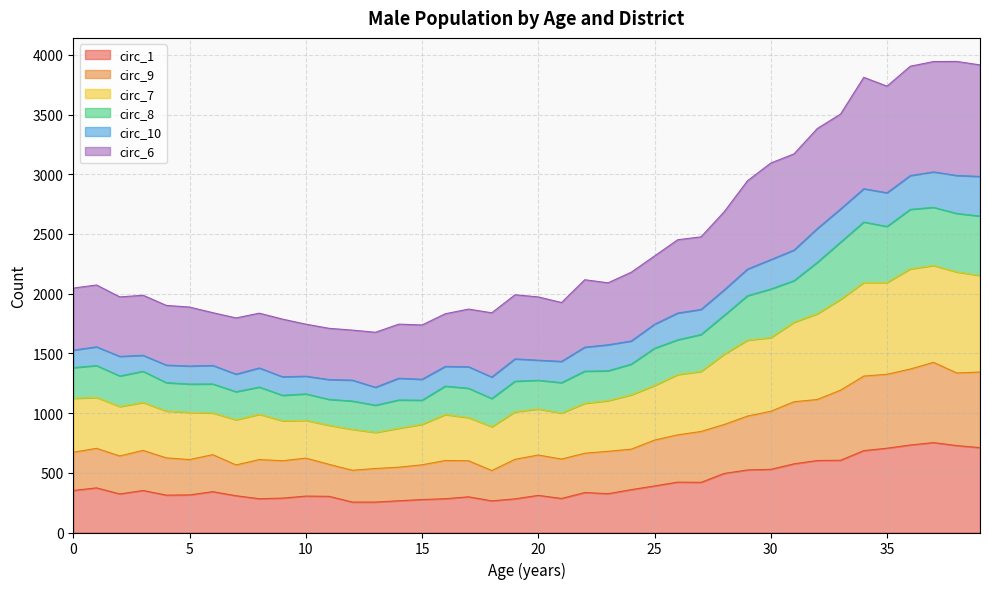

At how many categories does at least one series exceed 2733?

11